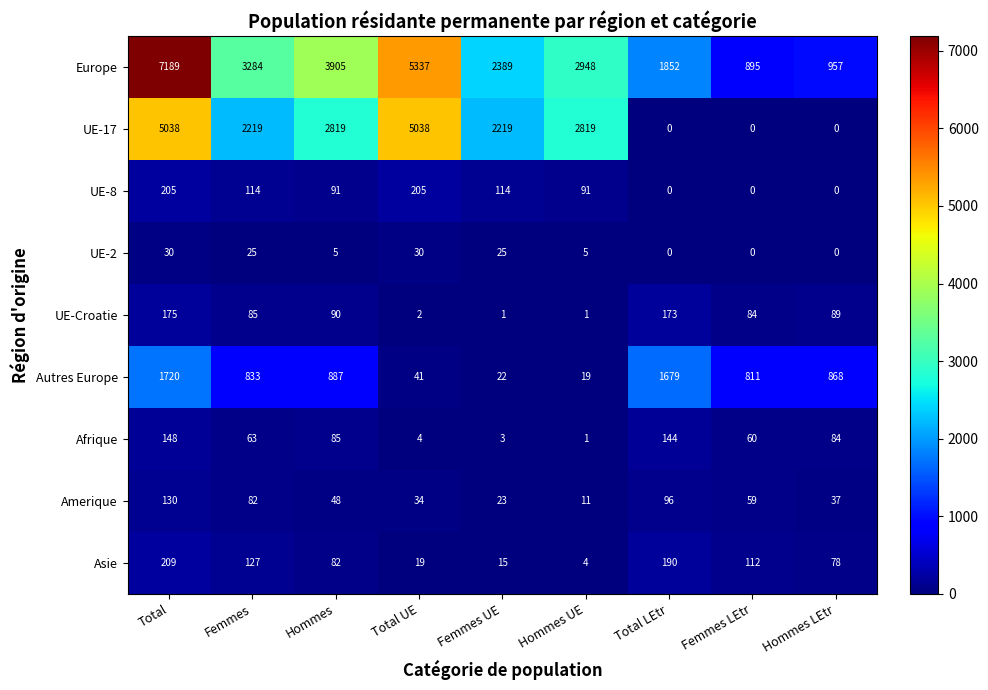

What is the difference between the maximum and minimum values in the Asie series?

205